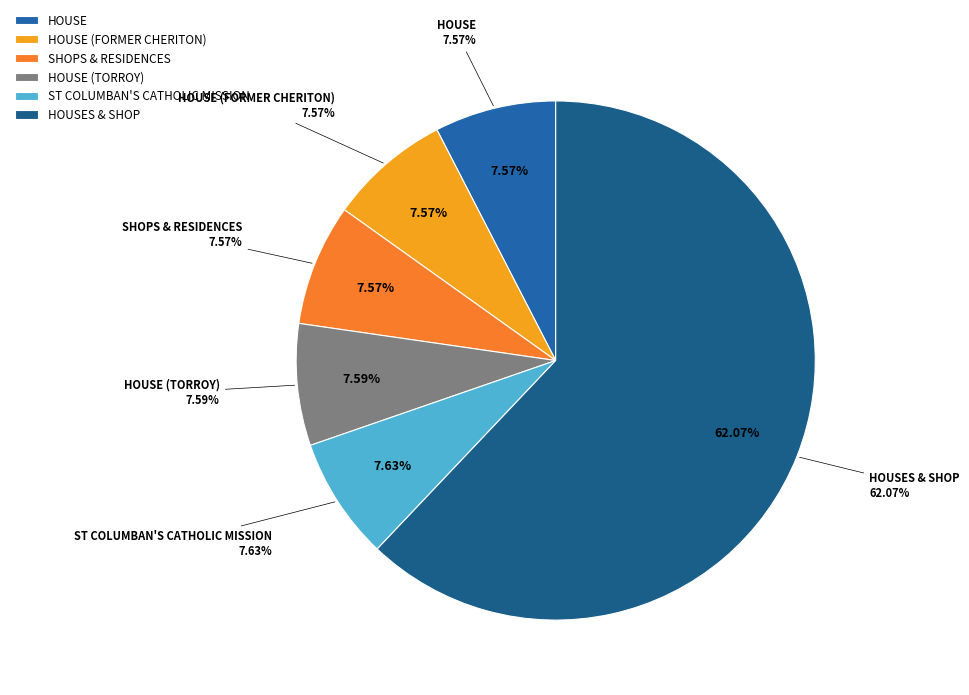

Between ST COLUMBAN'S CATHOLIC MISSION and HOUSE (FORMER CHERITON), which is larger?

ST COLUMBAN'S CATHOLIC MISSION